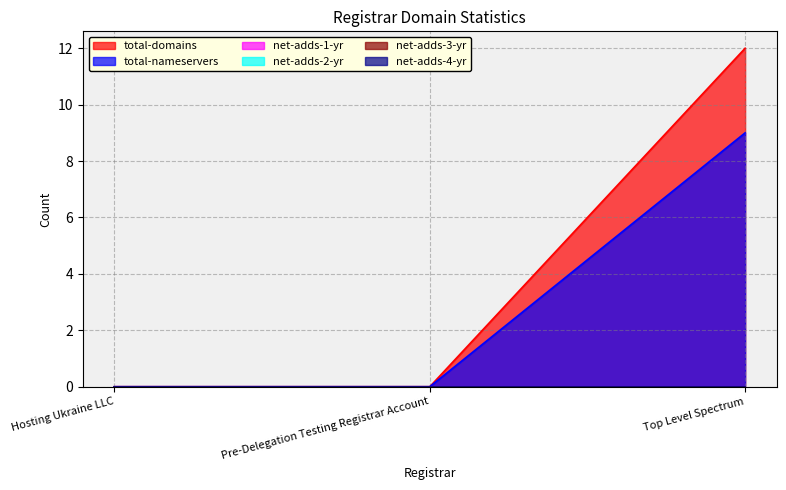

Is the value of net-adds-2-yr at Pre-Delegation Testing Registrar Account greater than the value of total-domains at Top Level Spectrum?

No